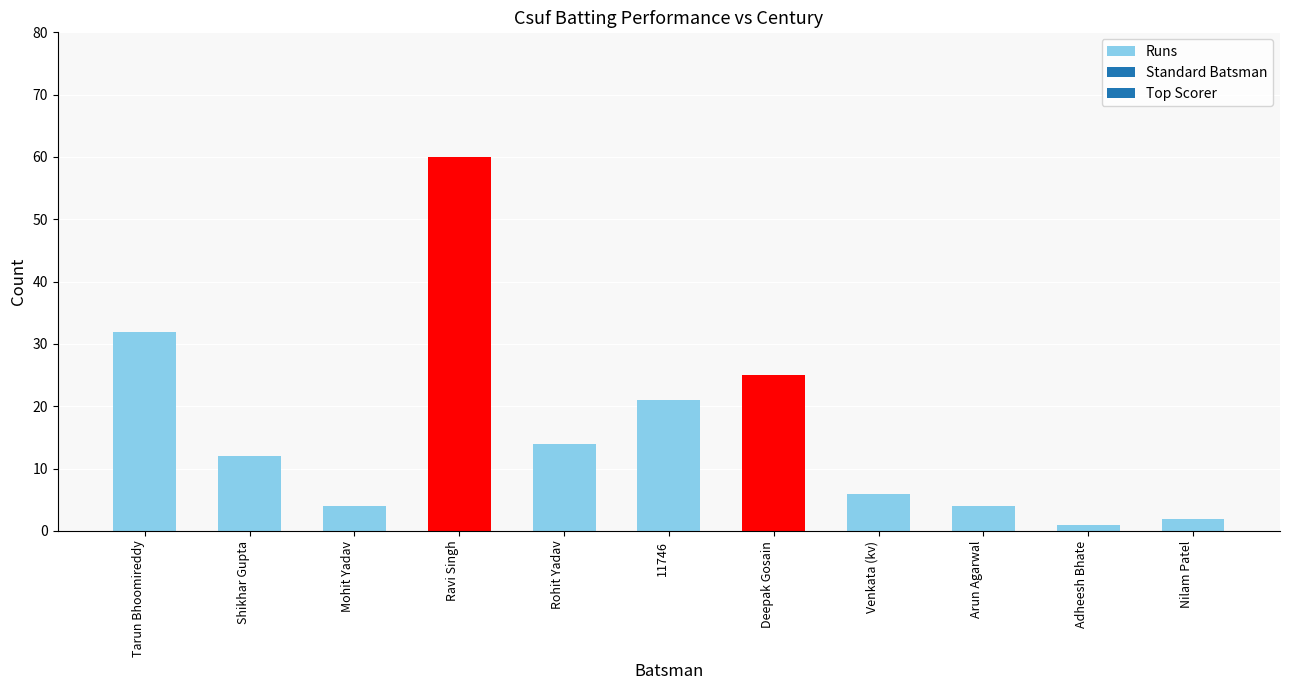

How many categories are shown in the chart?

11